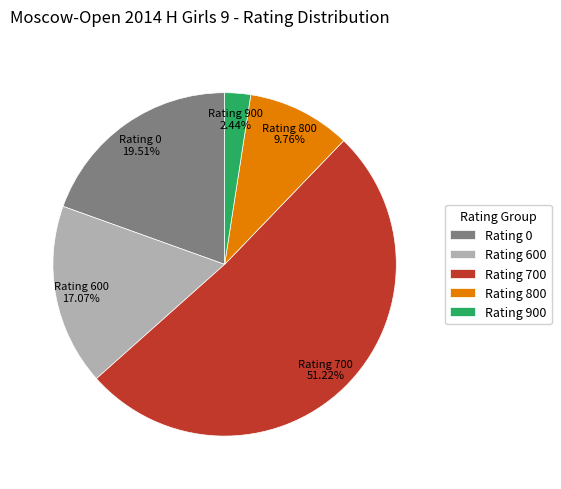

What is the smallest slice in the pie chart?

Rating 900